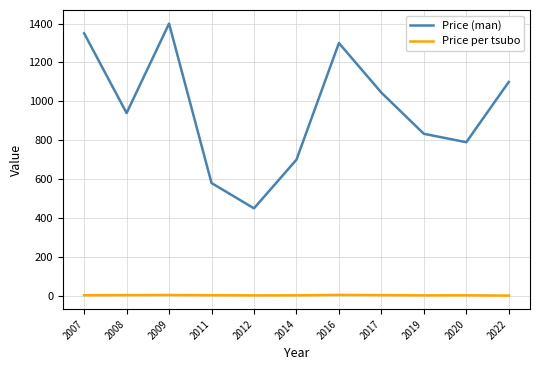

What is the greatest value displayed?

1400.0